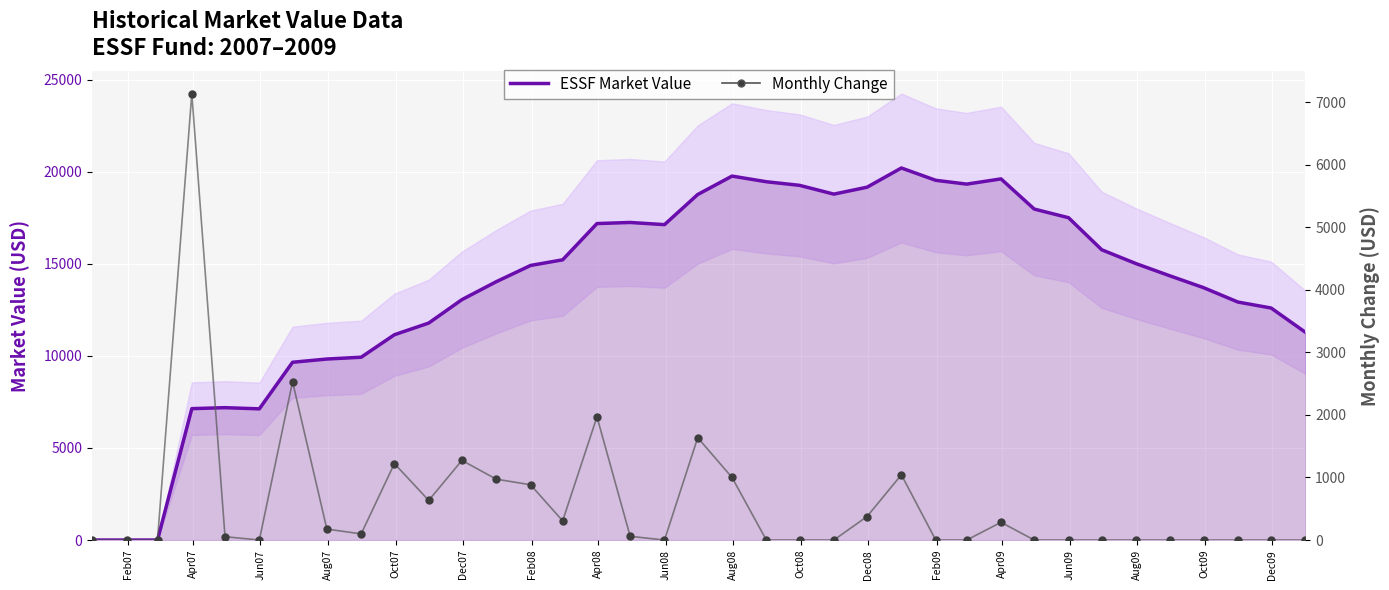

Which series contains the highest Y value?

ESSF Market Value